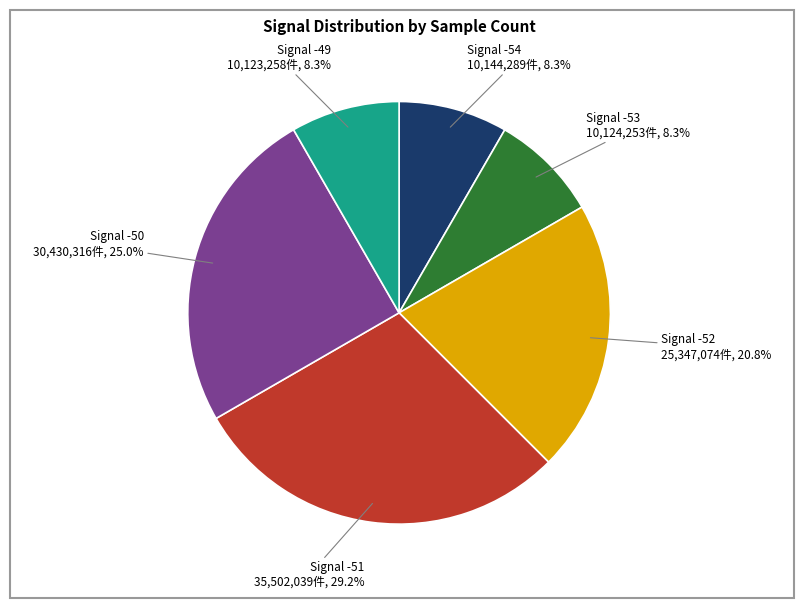

Is there any slice that represents more than half of the pie?

No